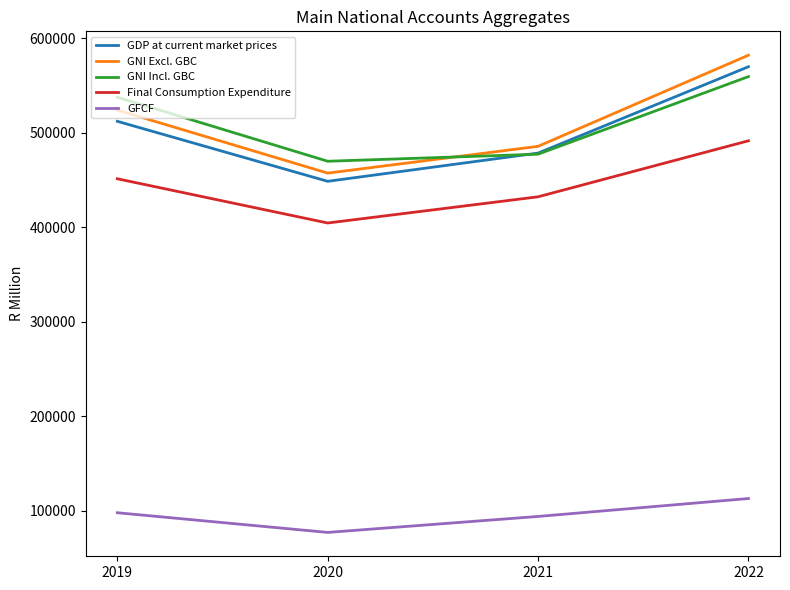

What is the difference between the highest and lowest values at 2022?

469288